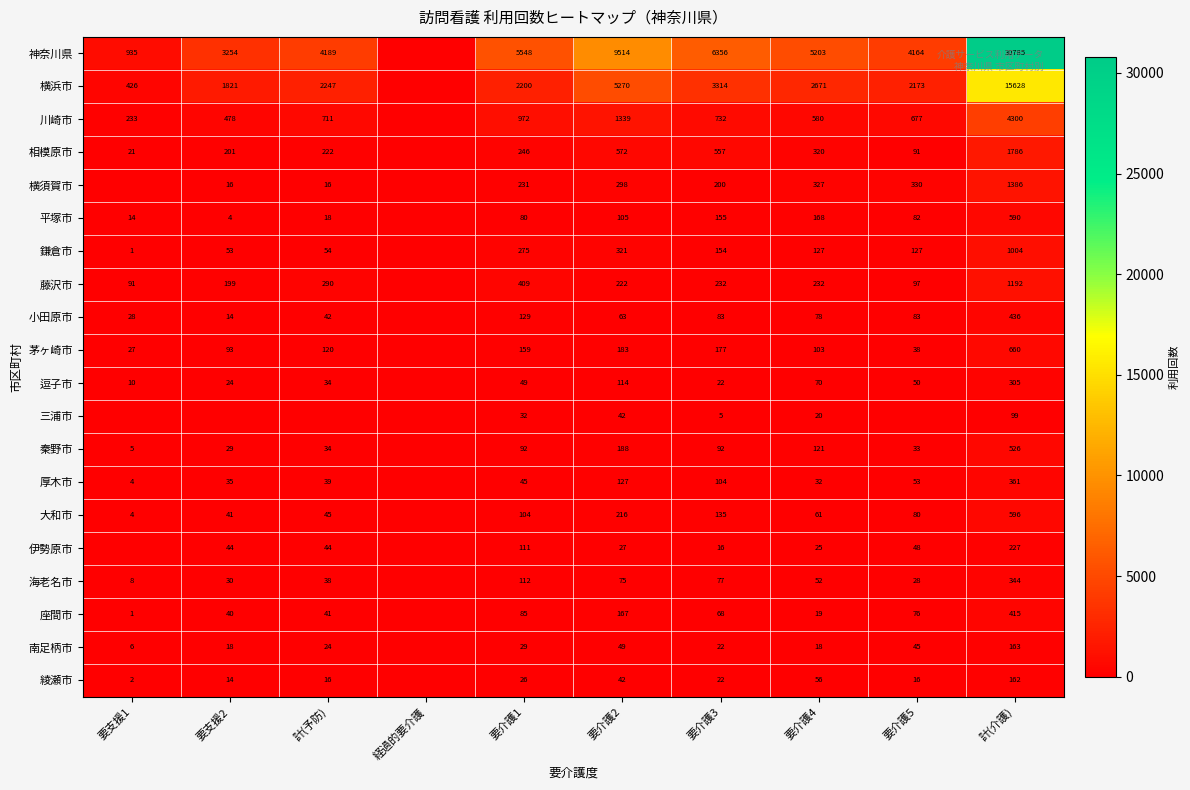

What is the total value across all series at 要介護3?

12523